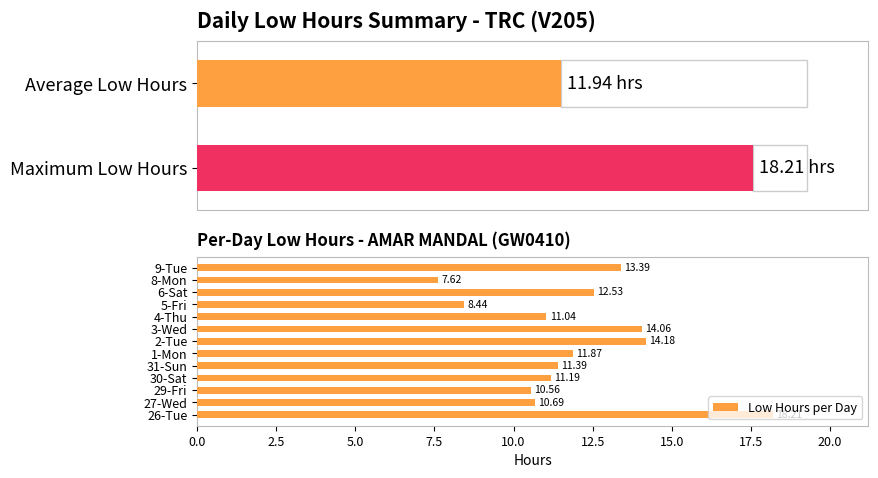

What is the average value of the Low Hours per Day series?

11.9